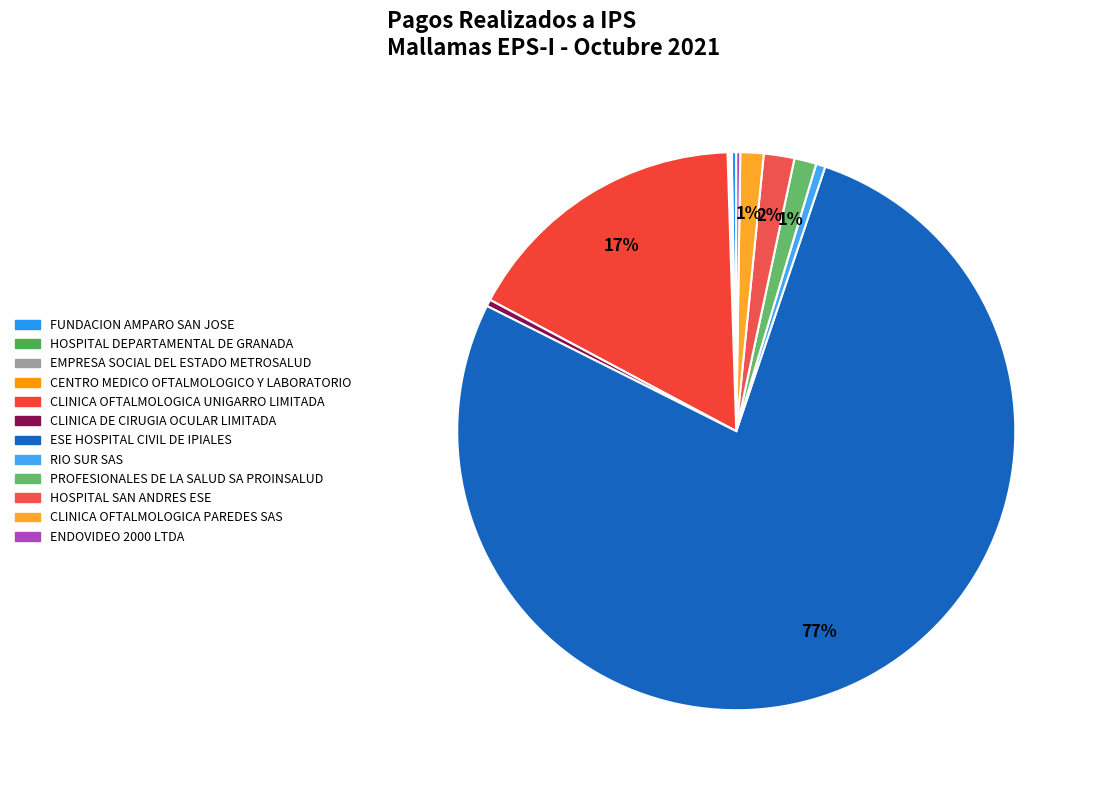

What is the largest slice in the pie chart?

ESE HOSPITAL CIVIL DE IPIALES